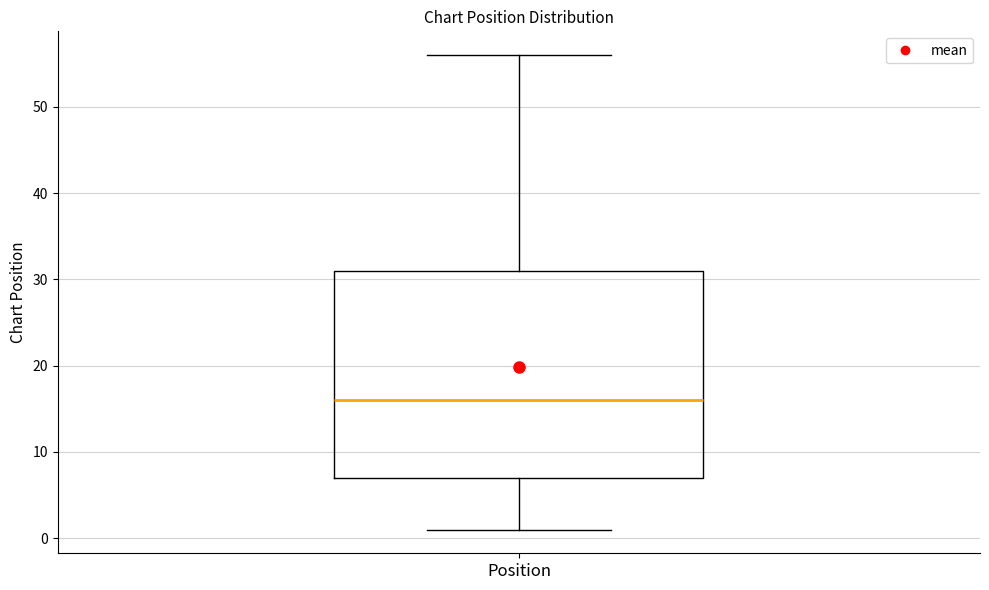

Read this box plot against the y-axis: the position of the median line, the range covered by the box, and the ends of both whiskers. The values are not printed on the chart, so give them approximately, as read against the axis.

median 16, box 7 to 31, whiskers 1 to 56